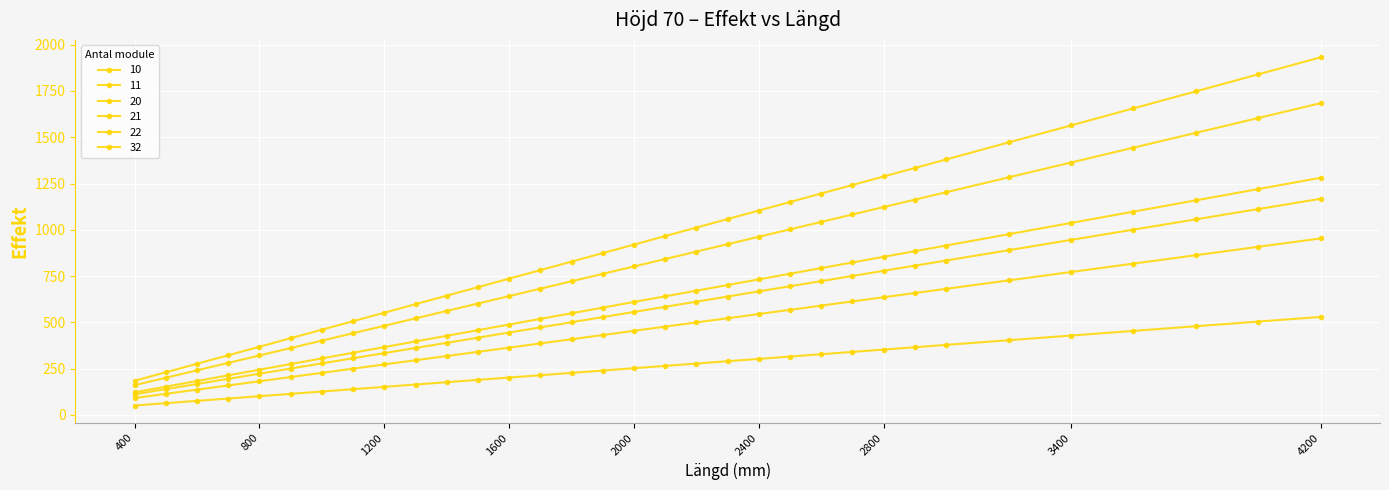

How many data points in 32 are less than 920?

16